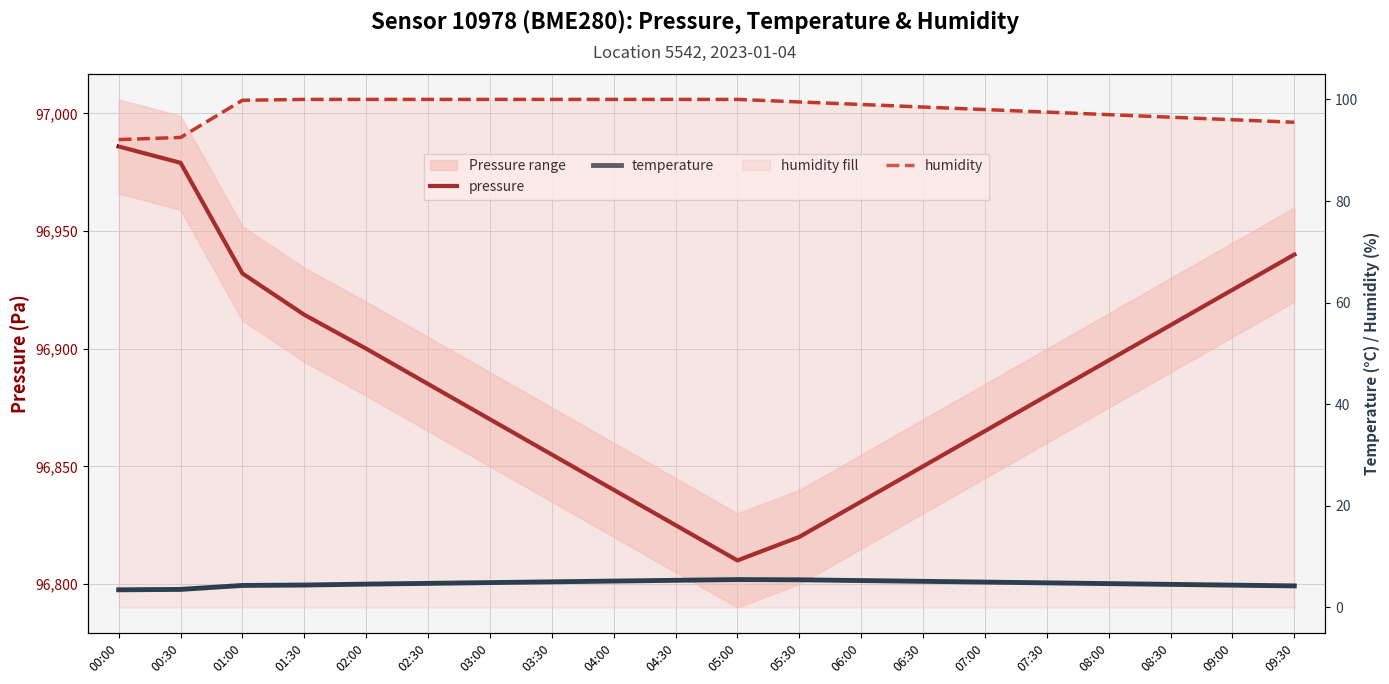

What are all the series names shown in the legend?

pressure, temperature, humidity